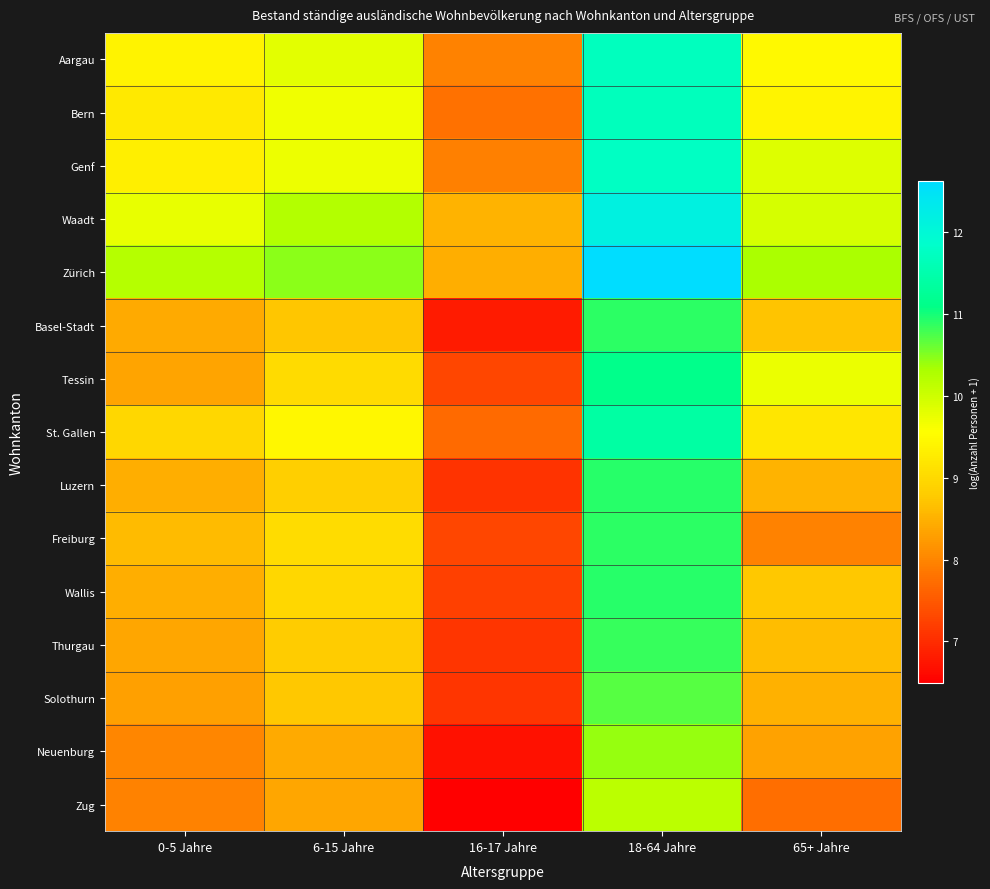

Which series has the largest range (max minus min)?

Zürich